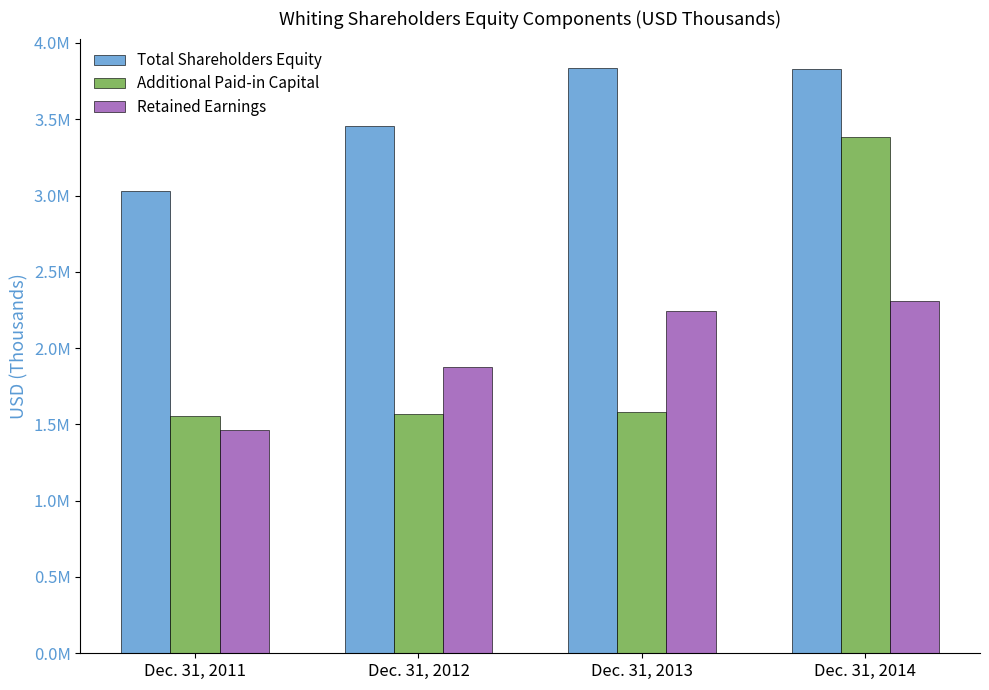

What is the total value across all series at Dec. 31, 2012?

6899277